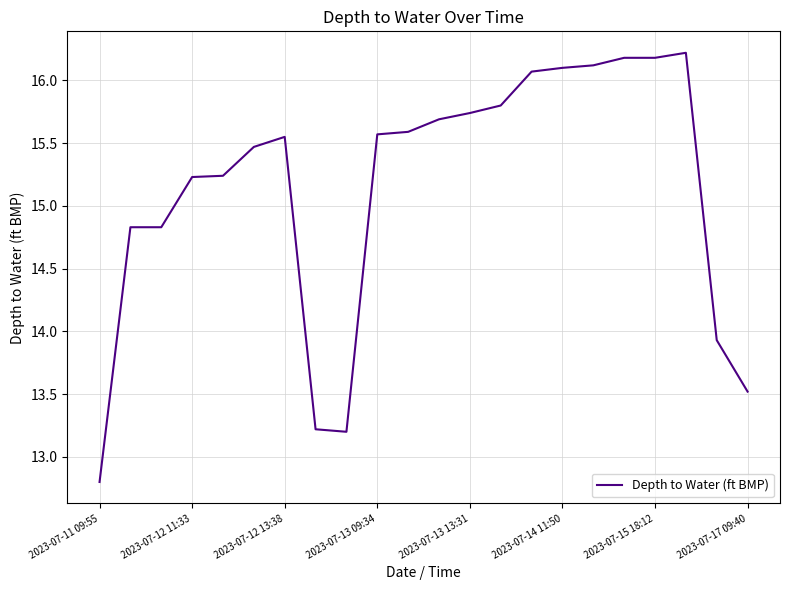

What is the smallest value displayed?

12.8